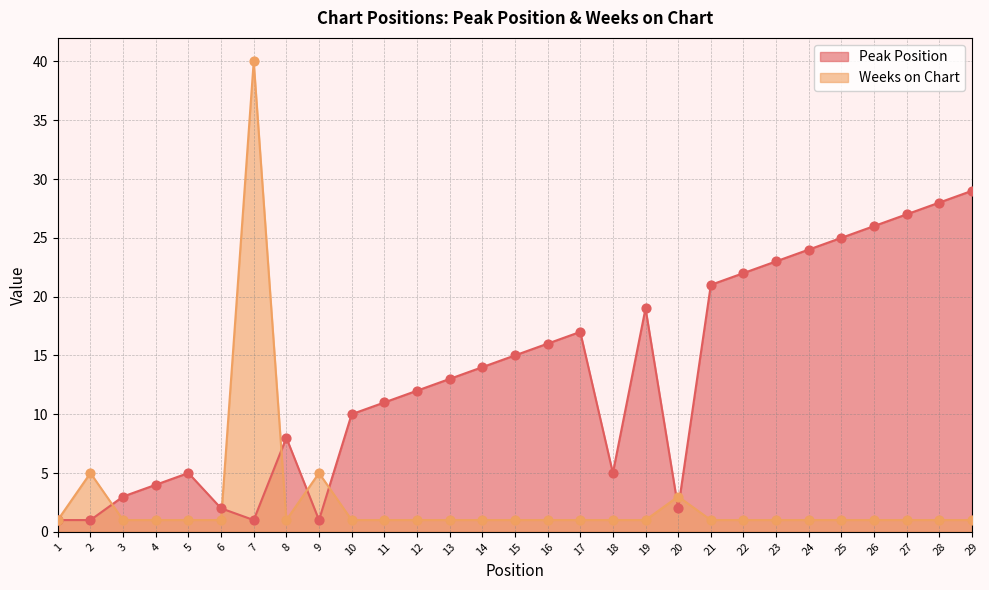

What are all the series names shown in the legend?

Peak Position, Weeks on Chart